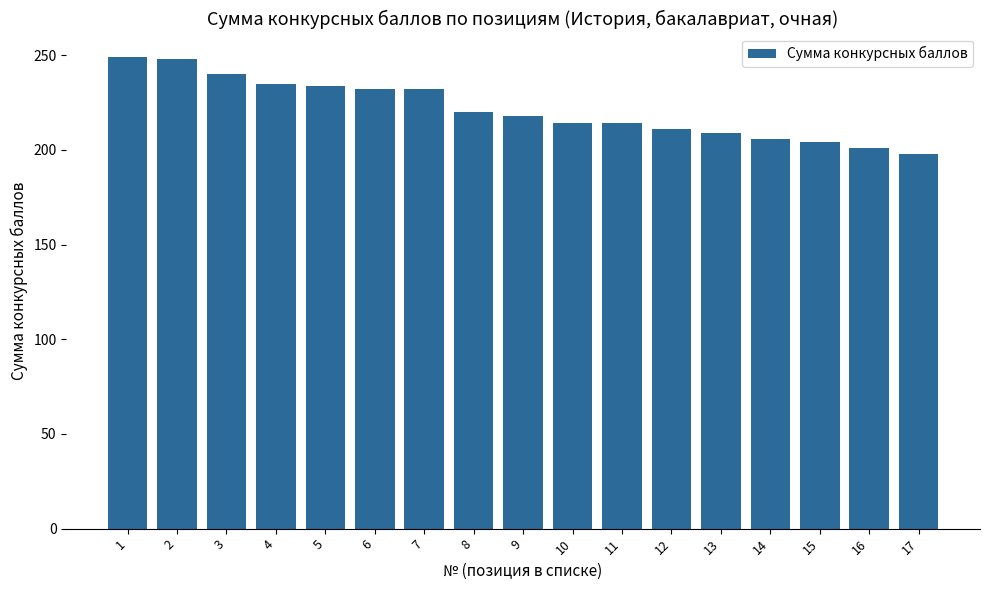

Count the number of categories in the chart.

17